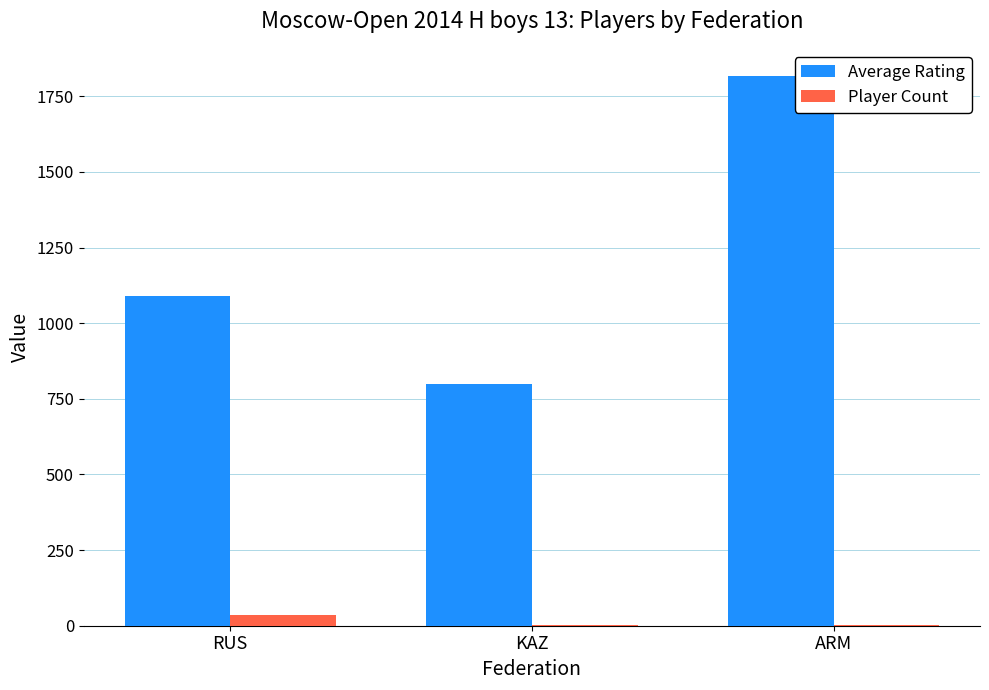

How many values in the Player Count series exceed 1?

1